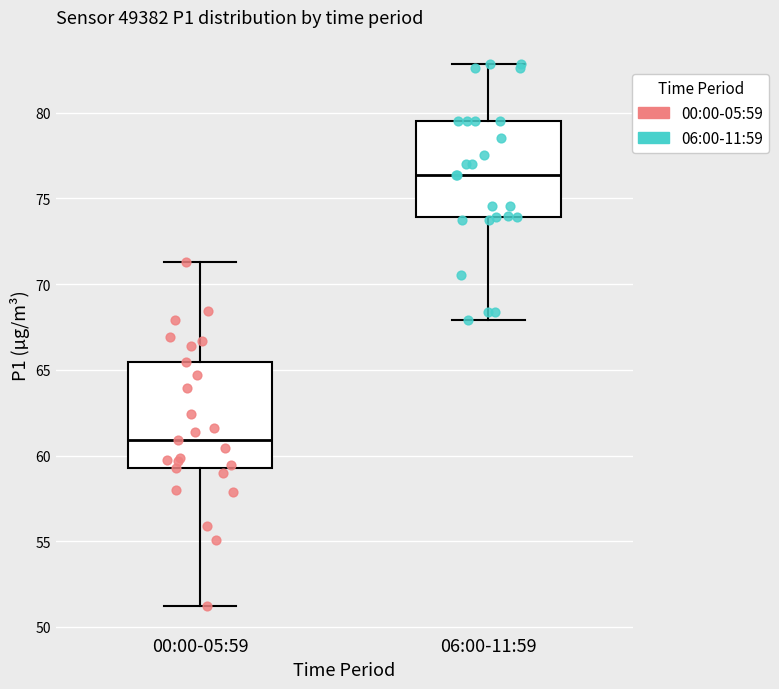

Which box has the lowest median line?

00:00-05:59